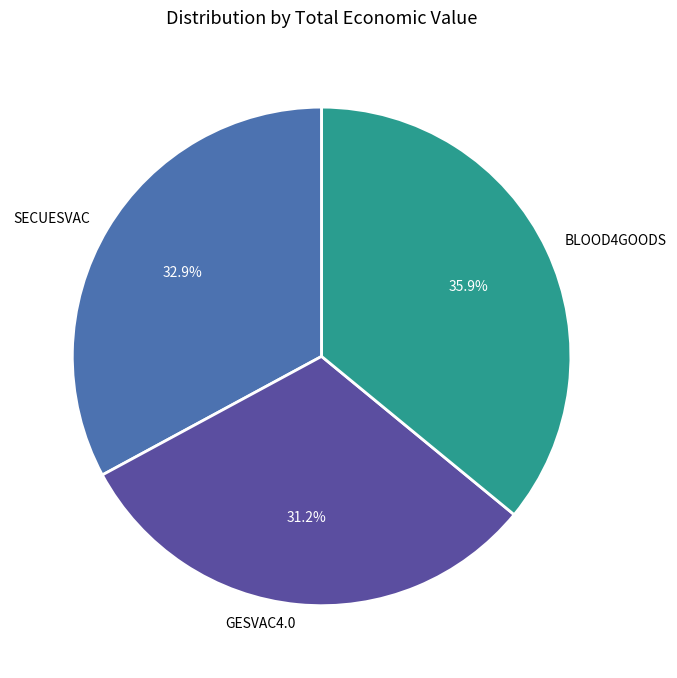

What percentage is NOT represented by BLOOD4GOODS?

64.1%